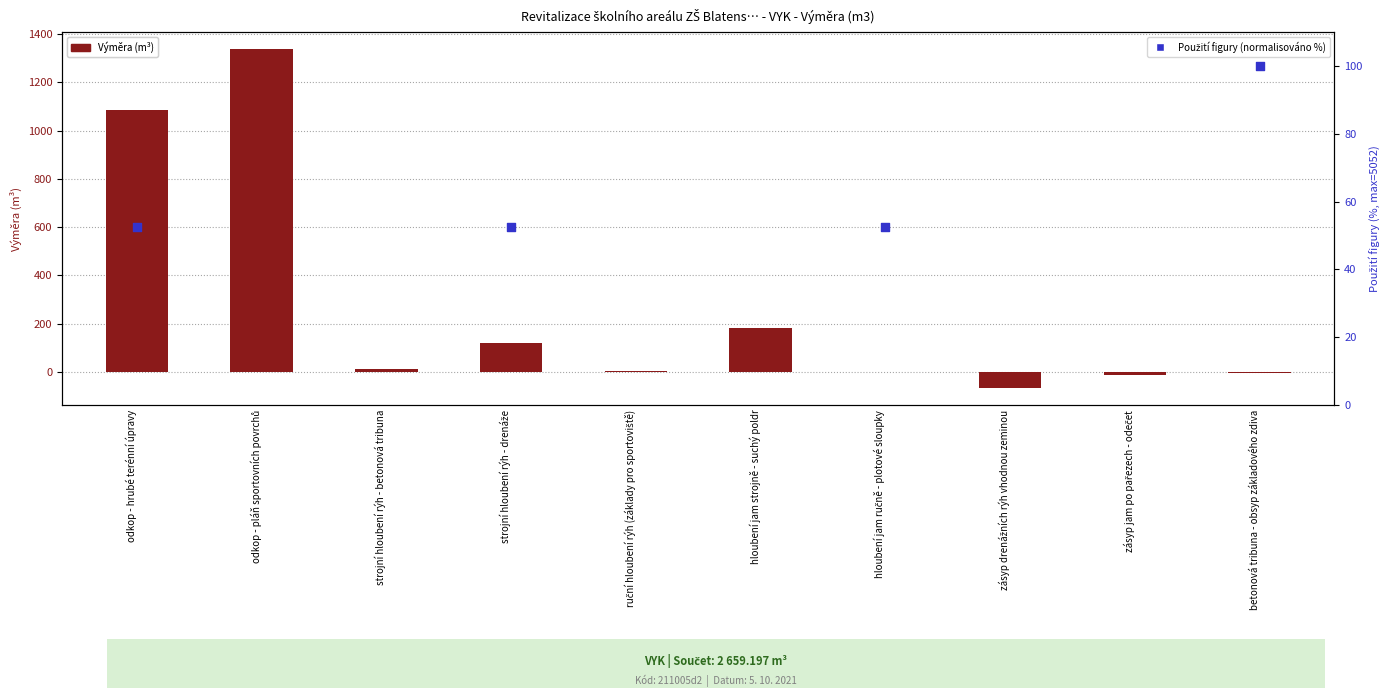

Which has a higher value, strojní hloubení rýh - drenáže or hloubení jam ručně - plotové sloupky?

strojní hloubení rýh - drenáže